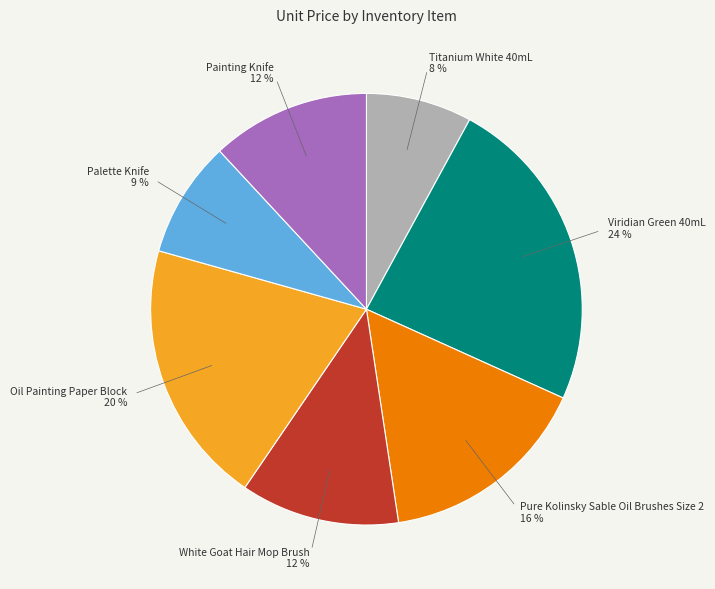

Between White Goat Hair Mop Brush and Pure Kolinsky Sable Oil Brushes Size 2, which is larger?

Pure Kolinsky Sable Oil Brushes Size 2